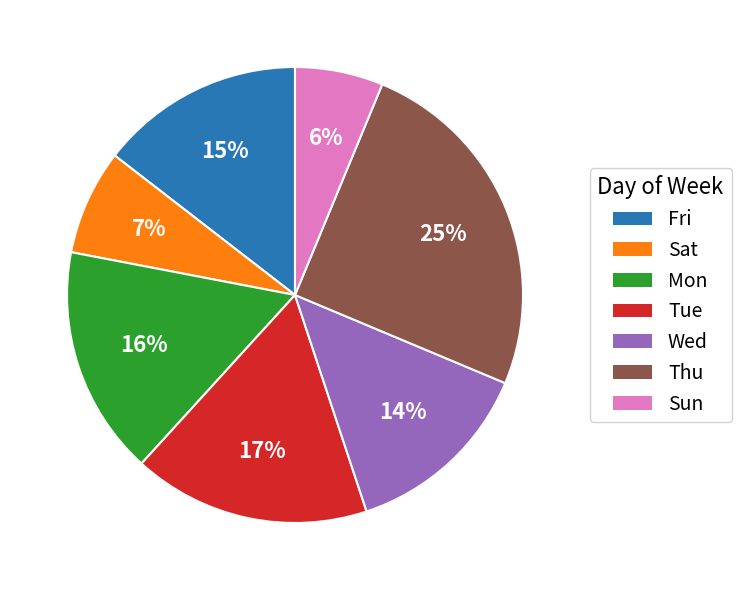

To the nearest percent, what portion does Thu represent?

25%